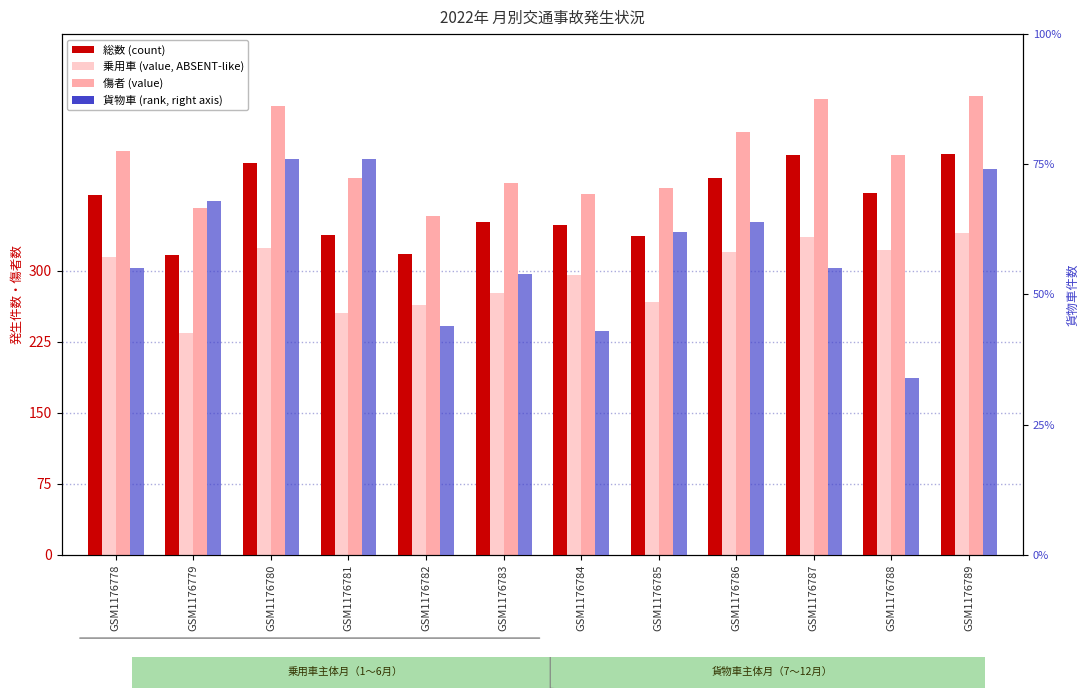

At which category does the chart reach its peak across all series?

GSM1176789